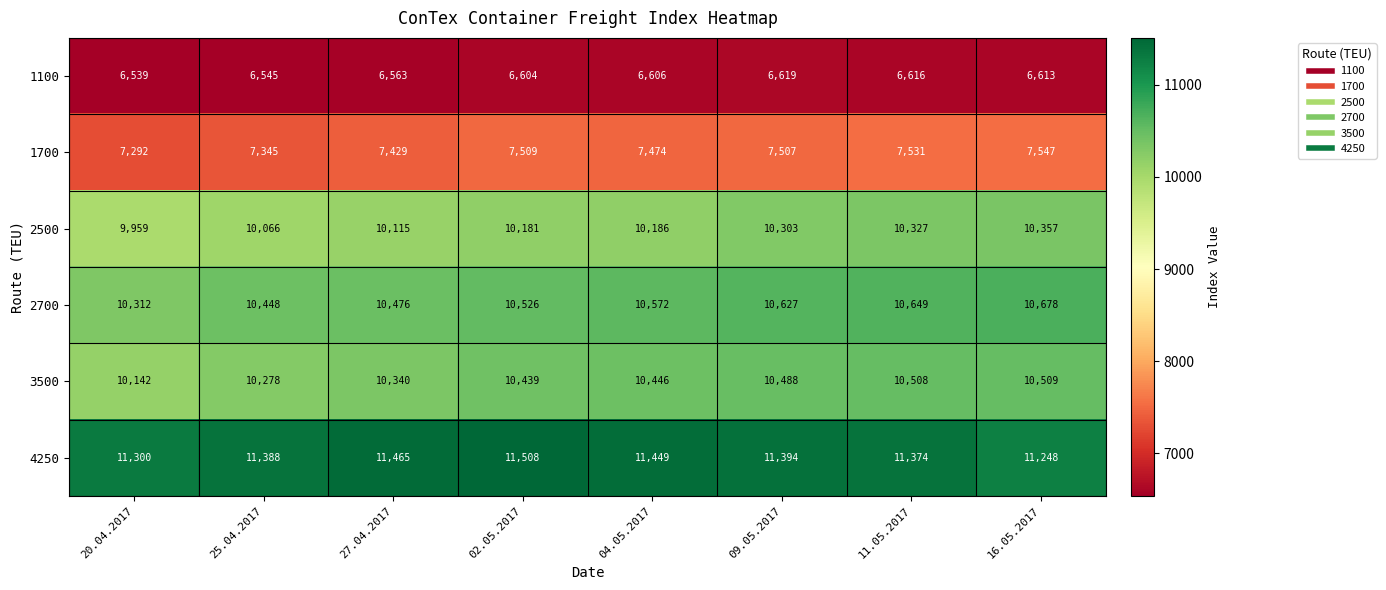

What value does the 2700 series have at 11.05.2017?

10649